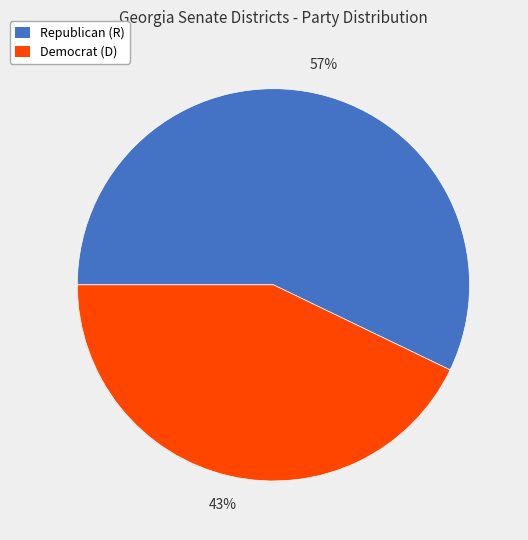

To the nearest percent, what is the average slice percentage?

50%